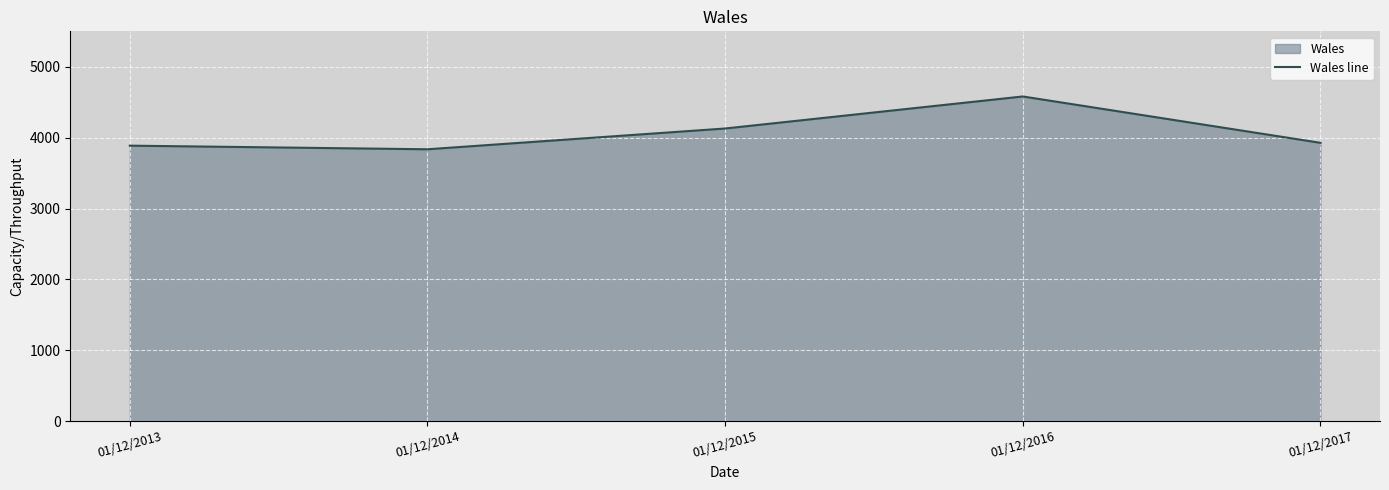

List the labels in order of value, largest first.

01/12/2016, 01/12/2015, 01/12/2017, 01/12/2013, 01/12/2014